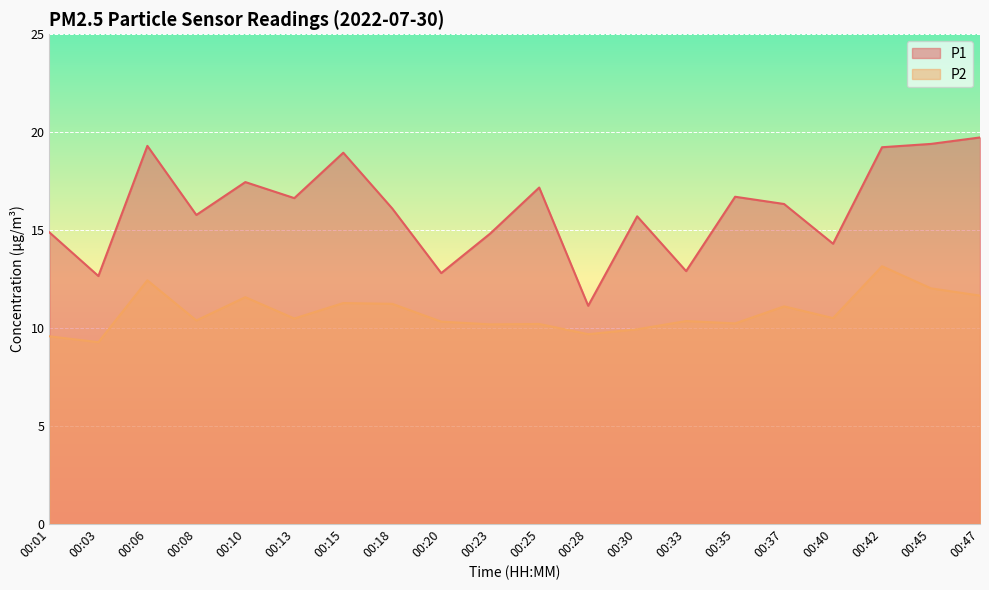

What is the greatest value displayed?

19.7